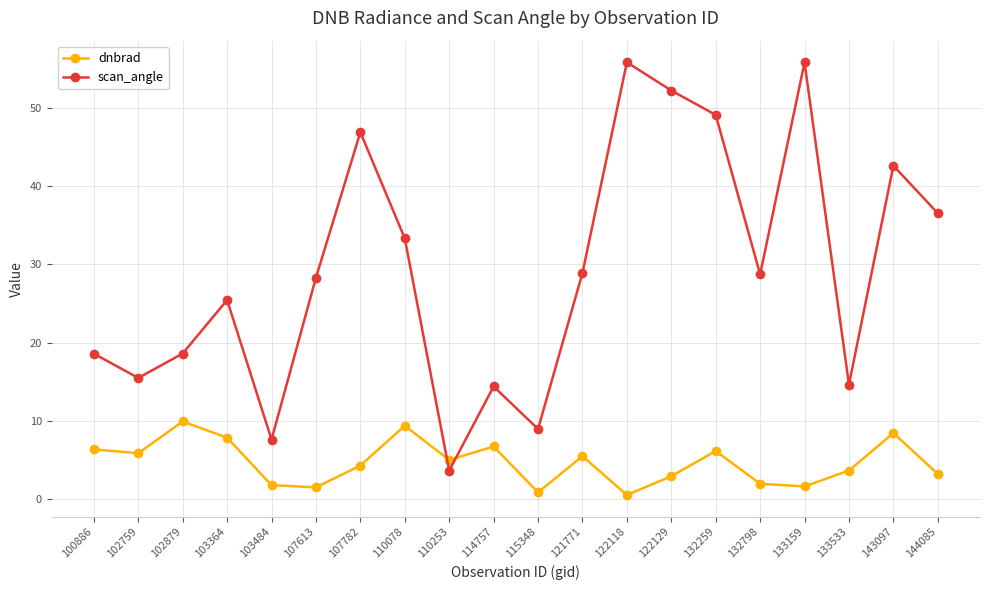

Which series has the largest range (max minus min)?

scan_angle